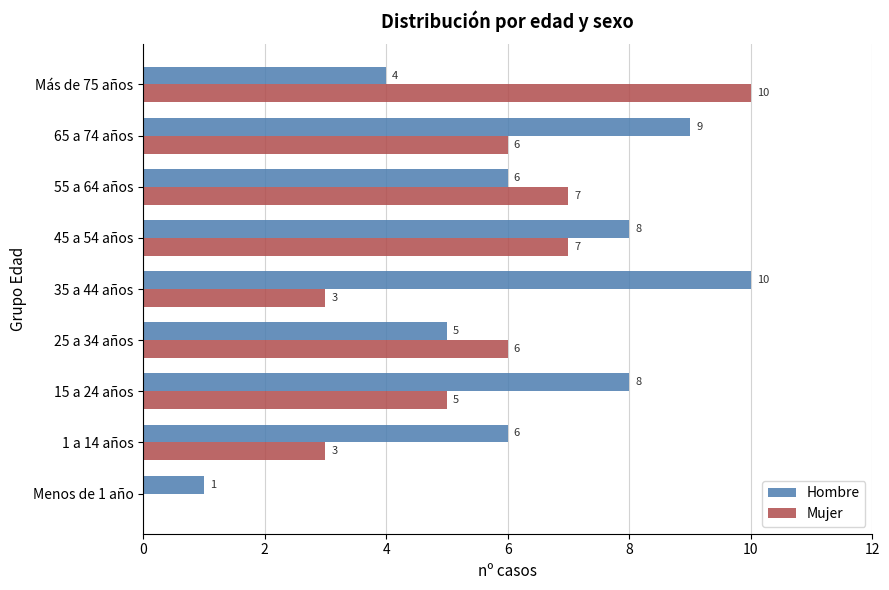

Is the value of Mujer at 55 a 64 años greater than the value of Hombre at 25 a 34 años?

Yes